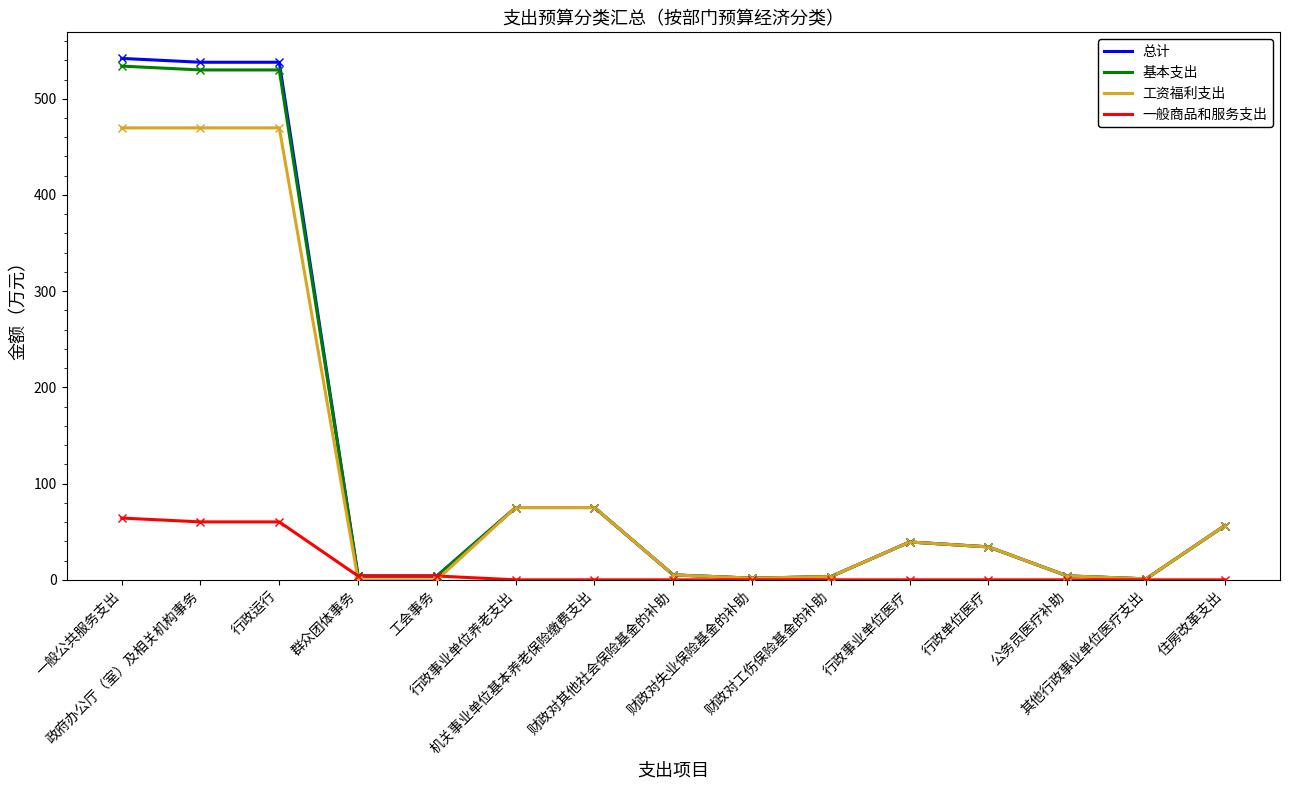

How many series are shown in this chart?

4